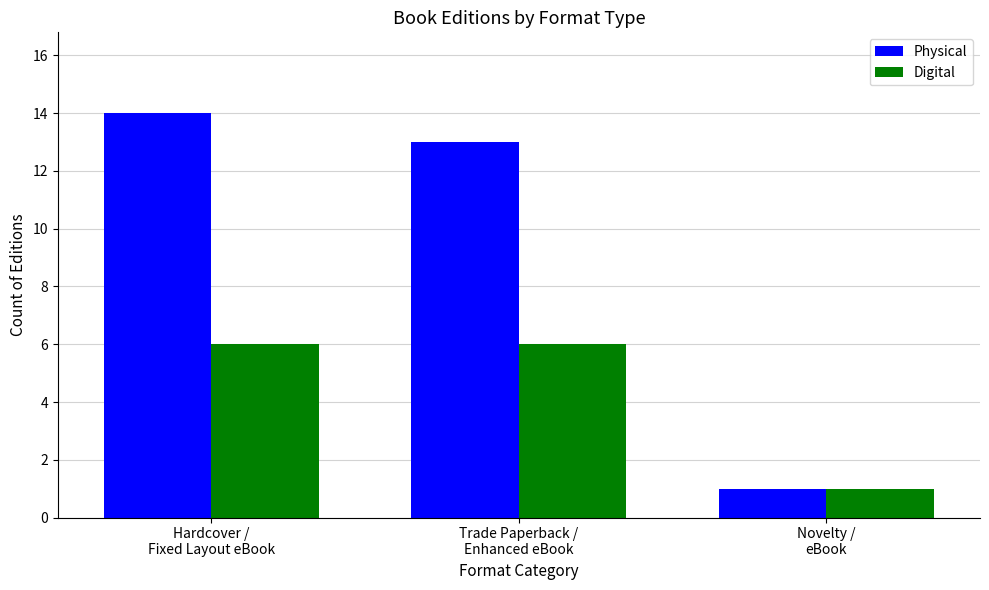

What is the smallest value displayed?

1